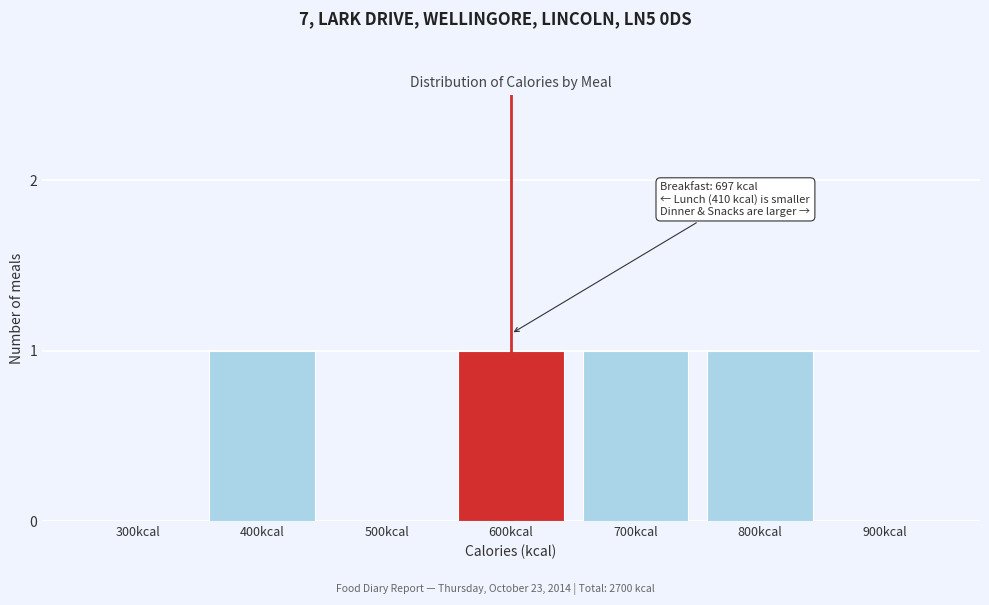

Reading left to right, what are all the values shown in this chart?

300kcal=0	400kcal=1	500kcal=0	600kcal=1	700kcal=1	800kcal=1	900kcal=0